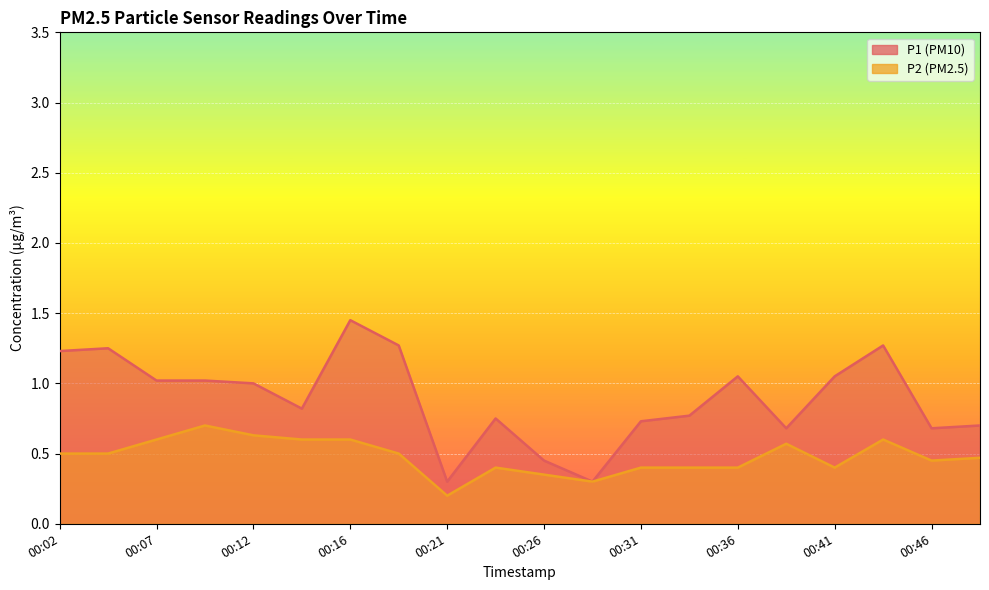

Is it true that P1 equals 1.6 at 00:09?

False